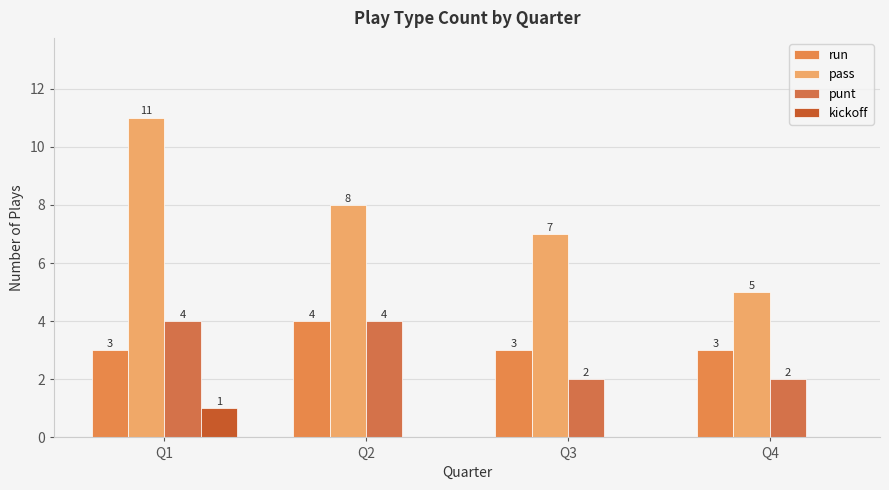

How many groups of bars are there?

4